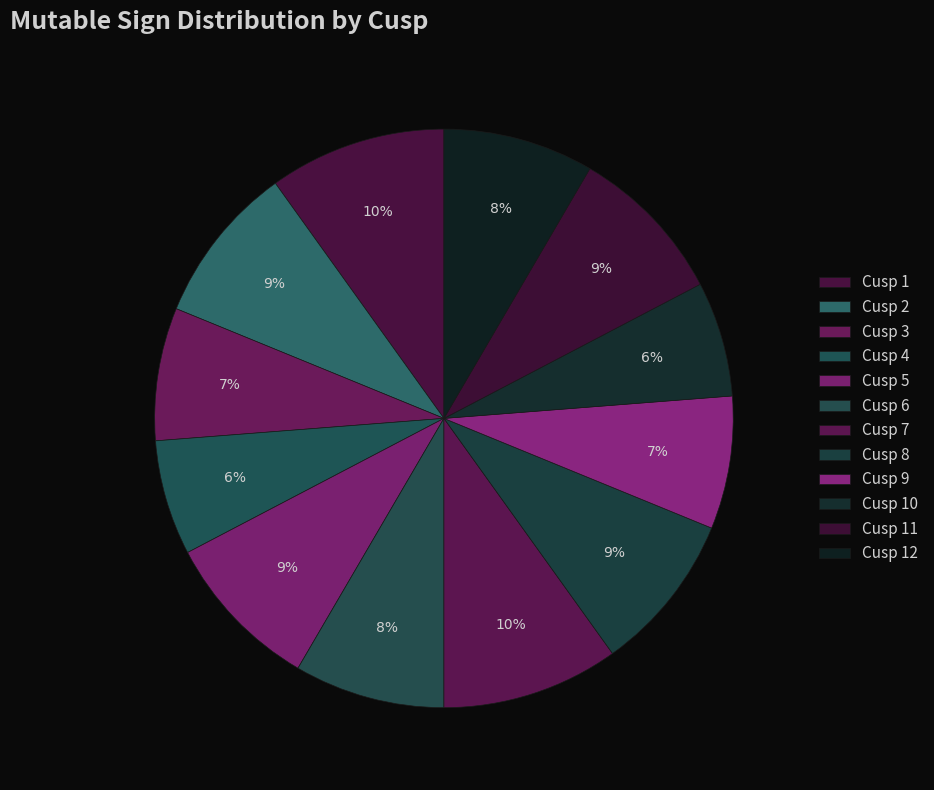

What is the total percentage of Cusp 9 and Cusp 5?

16.3%